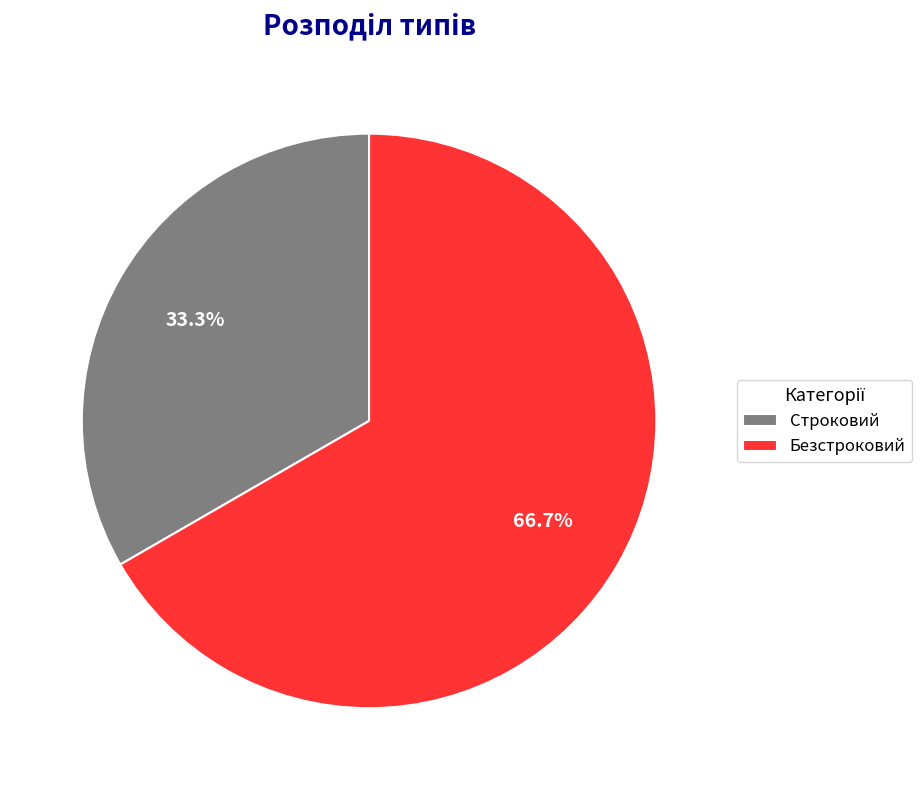

What percentage do Строковий and Безстроковий together represent?

100.0%